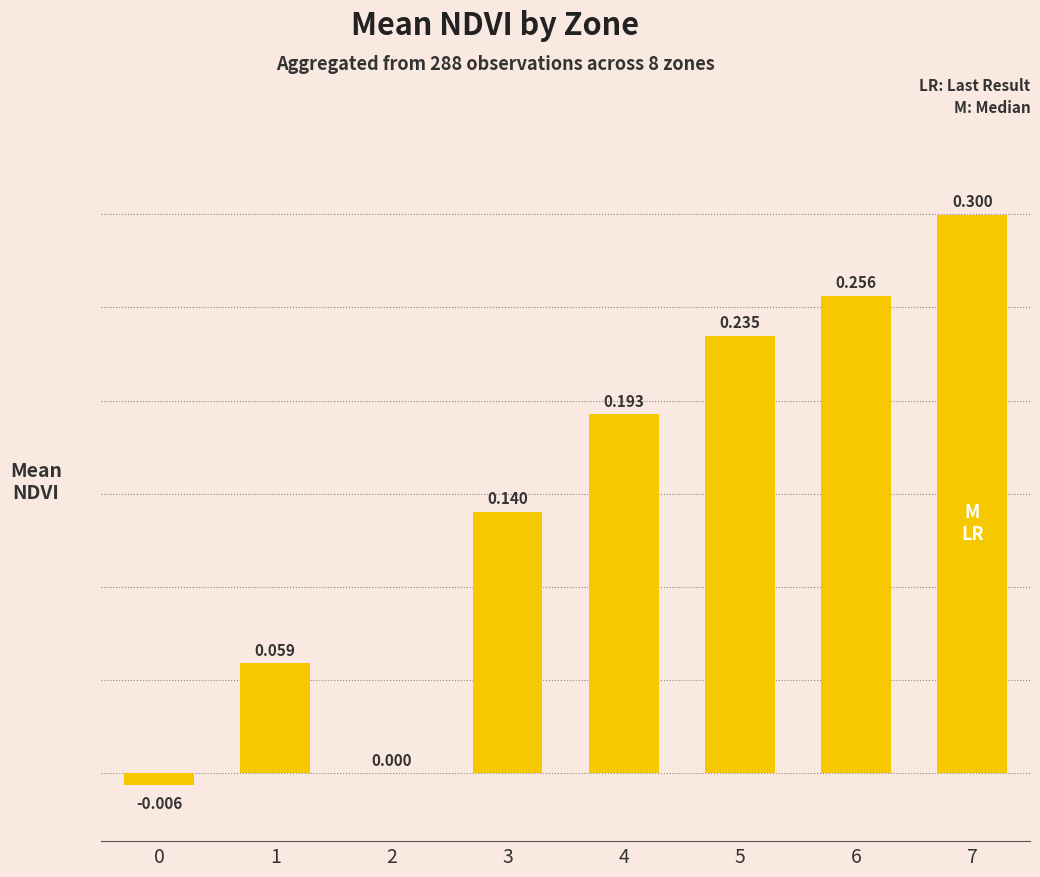

List the labels in order of value, smallest first.

0, 2, 1, 3, 4, 5, 6, 7